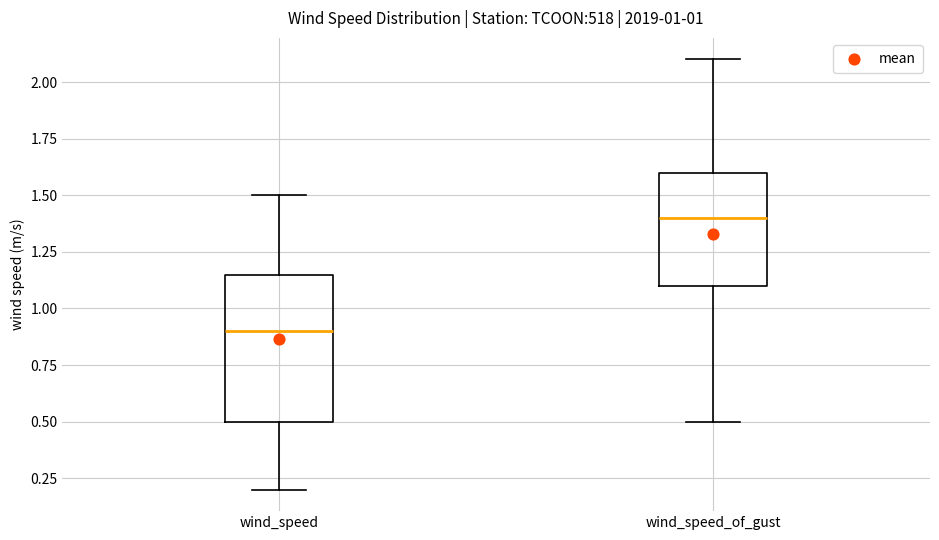

Which box's median line is the lowest?

wind_speed